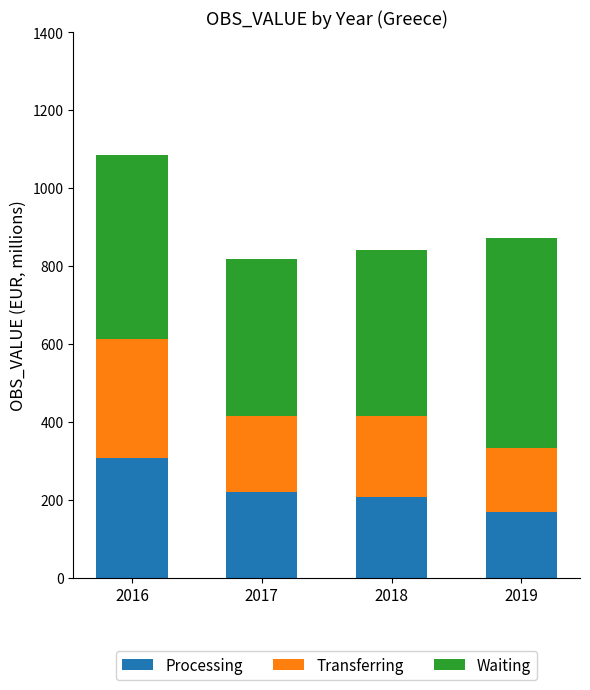

Reading right to left, list the values for the Processing series.

2019=169	2018=206	2017=220	2016=306